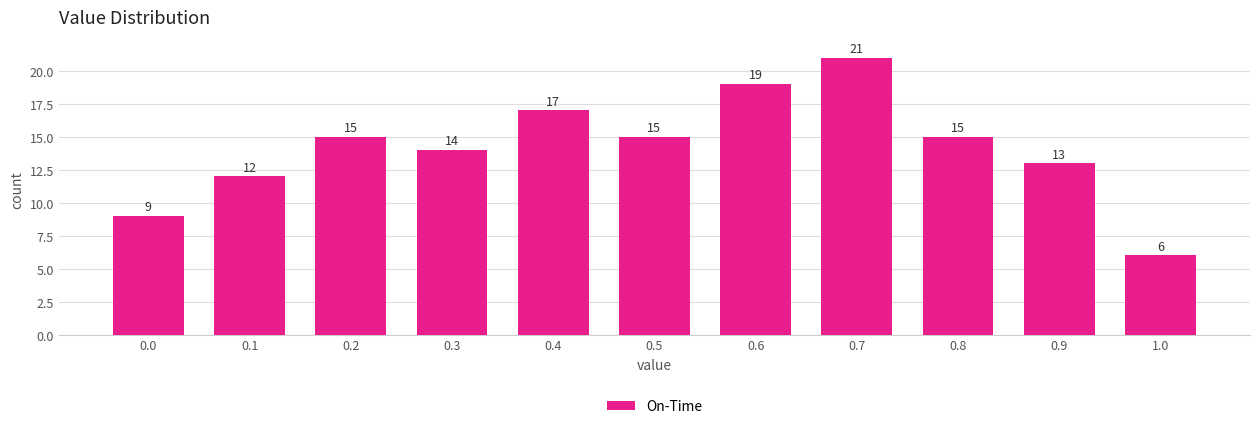

Over which range of the x-axis is the bar tallest?

0.65 to 0.75